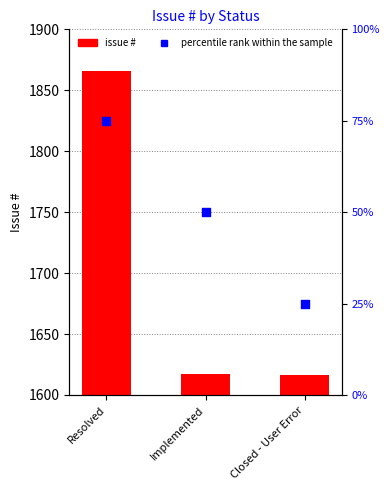

Which series reaches the minimum Y coordinate?

percentile rank